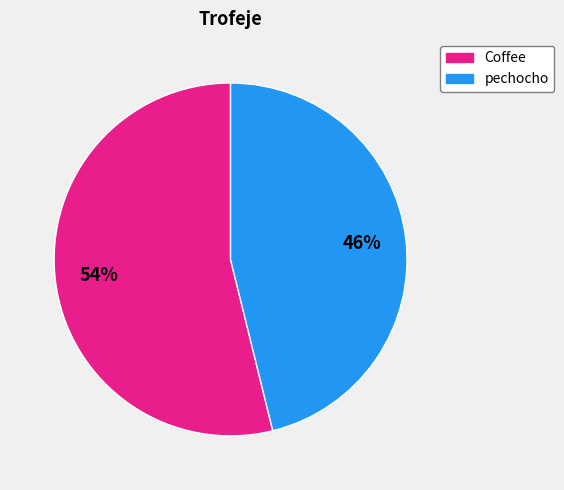

Combined, do Coffee and pechocho account for over 50%?

Yes